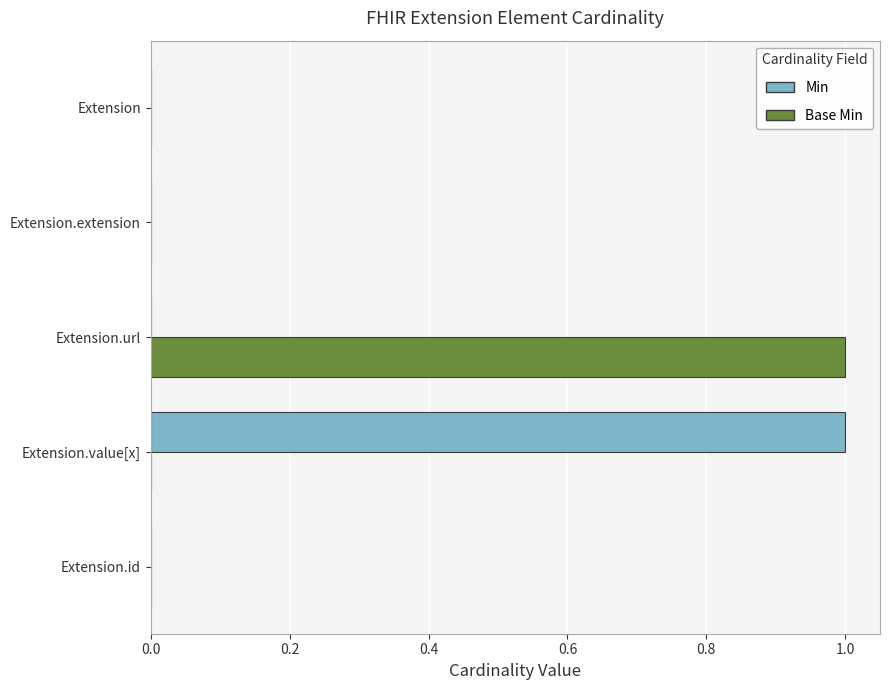

True or false: Min has a value of 1 at Extension.id.

False